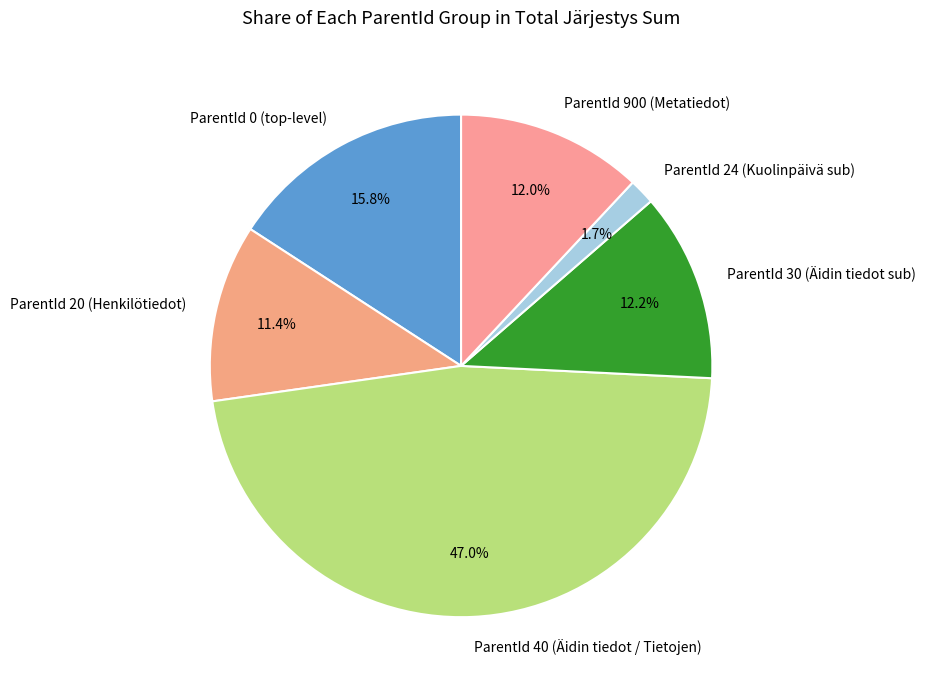

Does ParentId 20 (Henkilötiedot) account for over 50% of the chart?

No